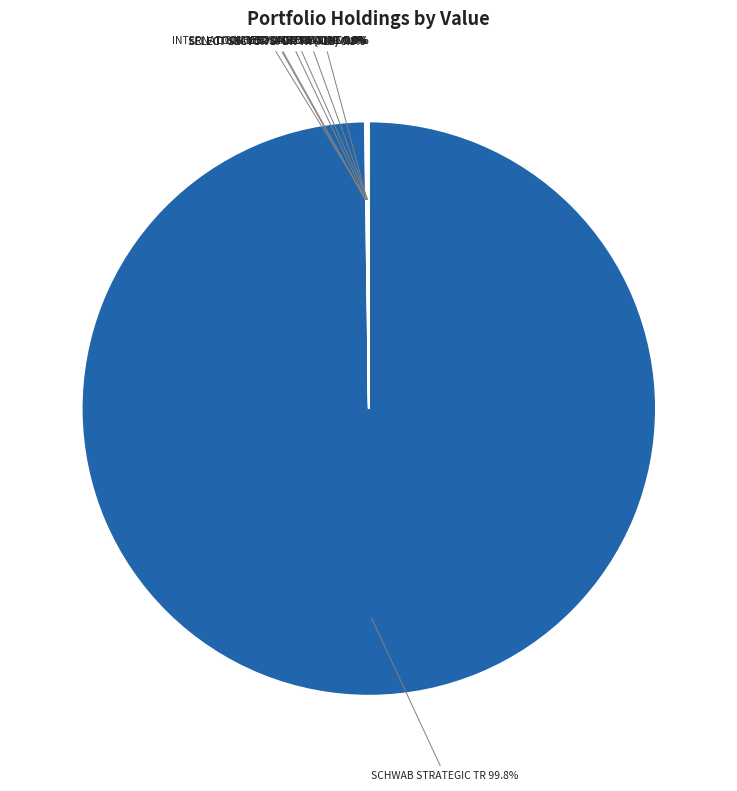

What is the majority slice?

SCHWAB STRATEGIC TR